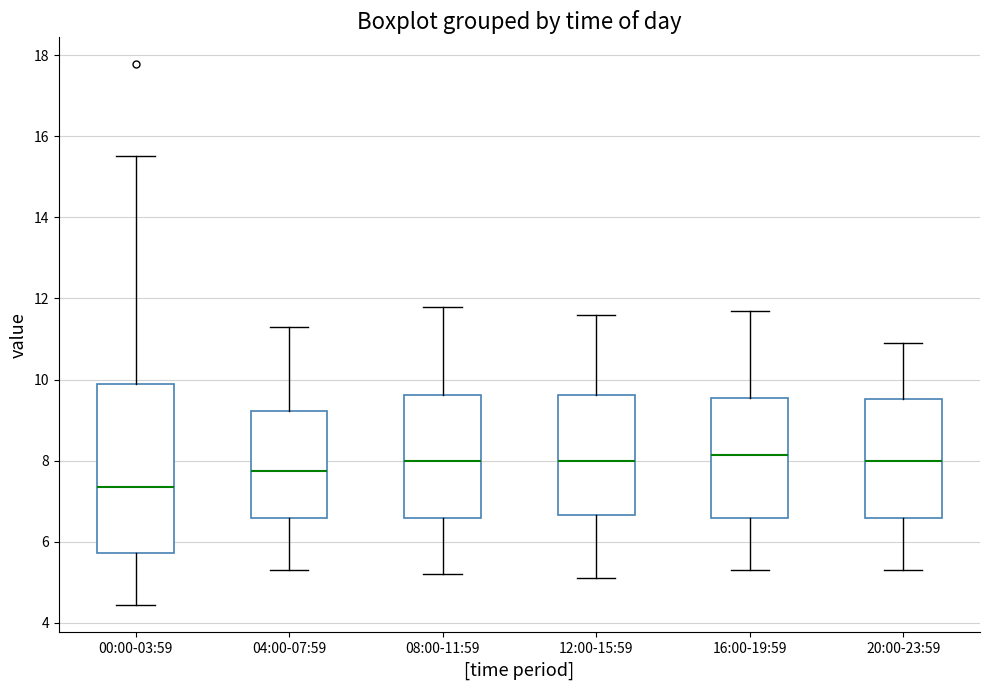

Which box is the tallest, from its lower edge to its upper edge?

00:00-03:59